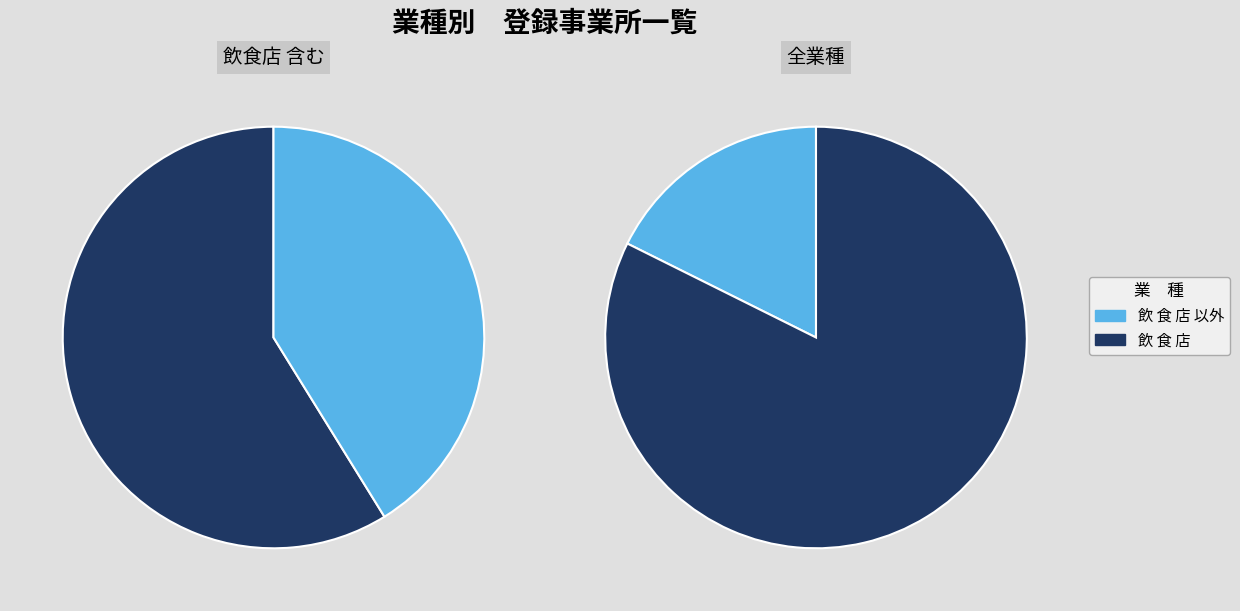

Which category has the biggest portion of the pie?

飲 食 店